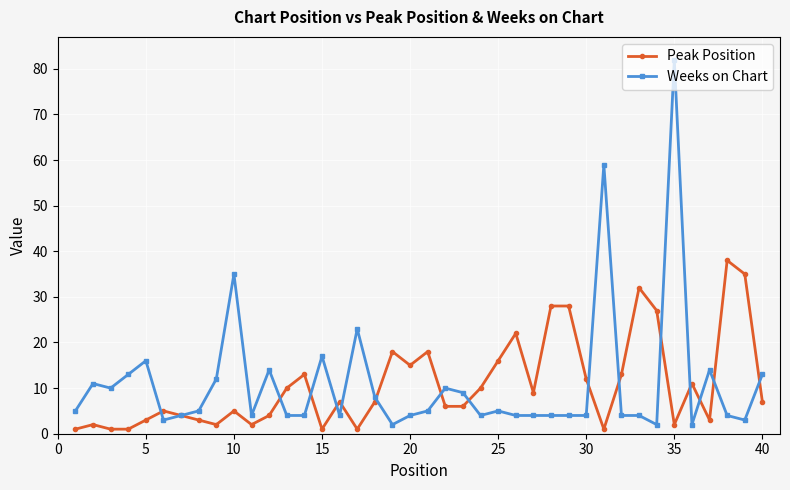

What is the difference between the maximum and minimum values in the Weeks on Chart series?

80